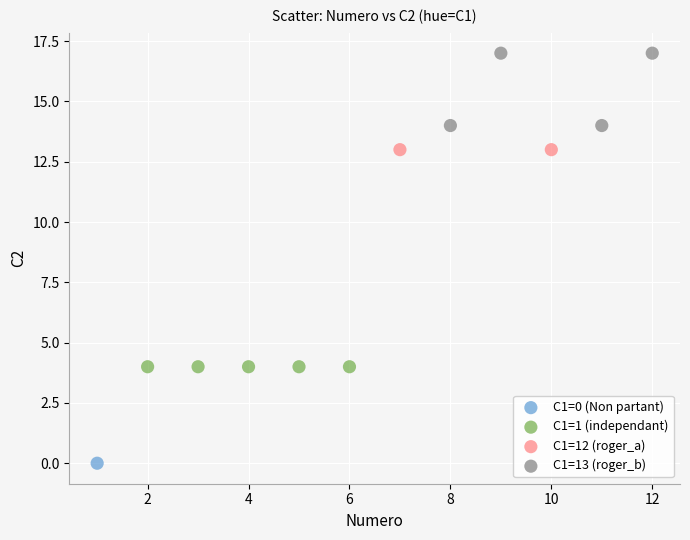

Which series reaches the maximum Y coordinate?

C1=13 (roger_b)